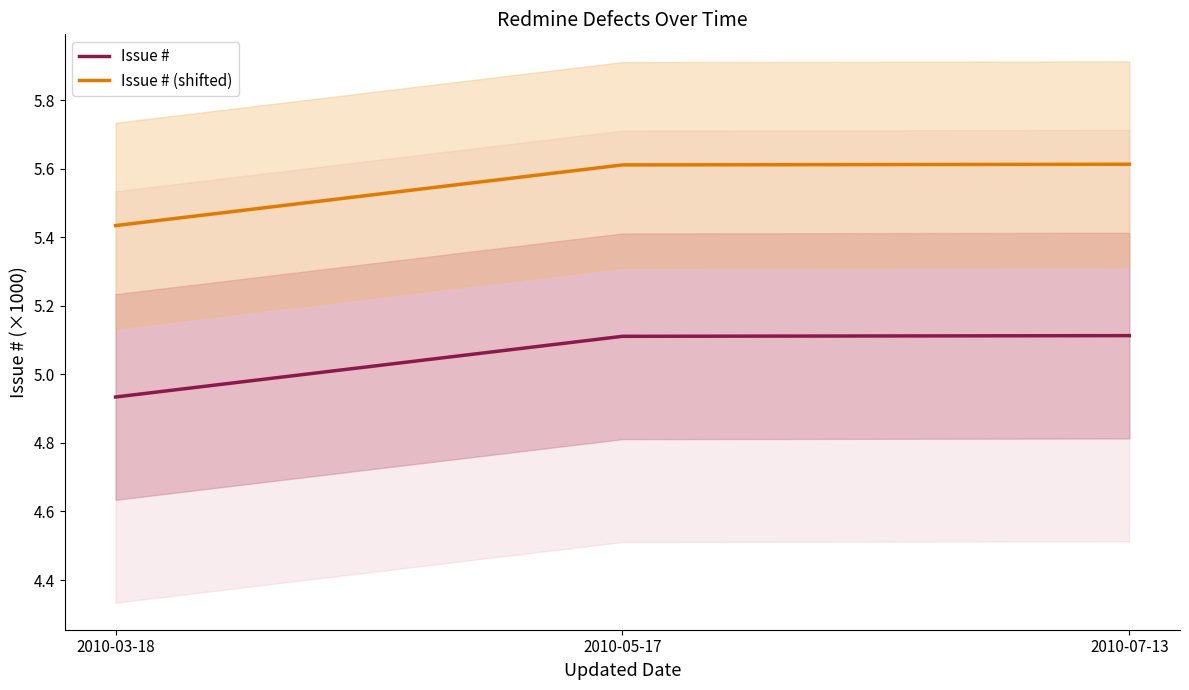

Is it true that Issue # (shifted) equals 5.6 at 2010-05-17?

True